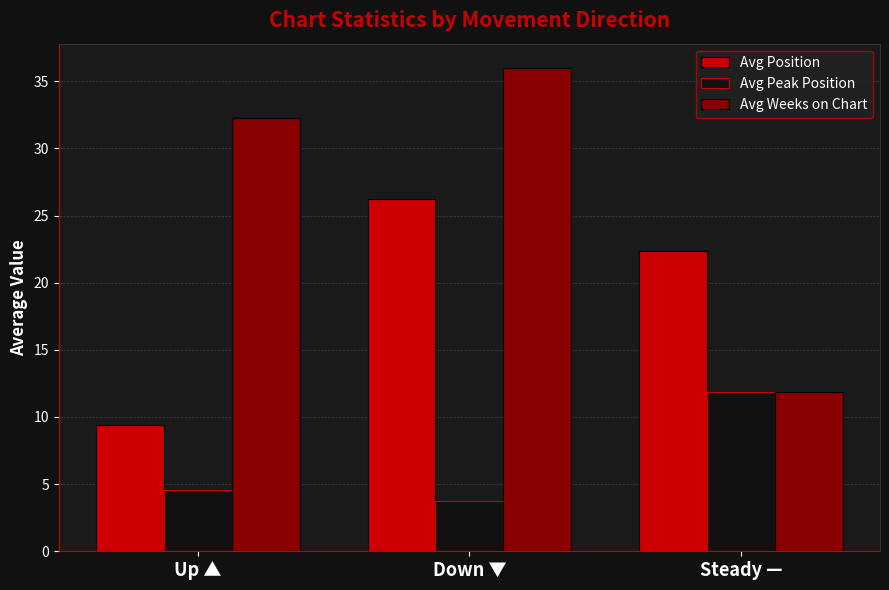

What value does the Avg Peak Position series have at Steady —?

11.9